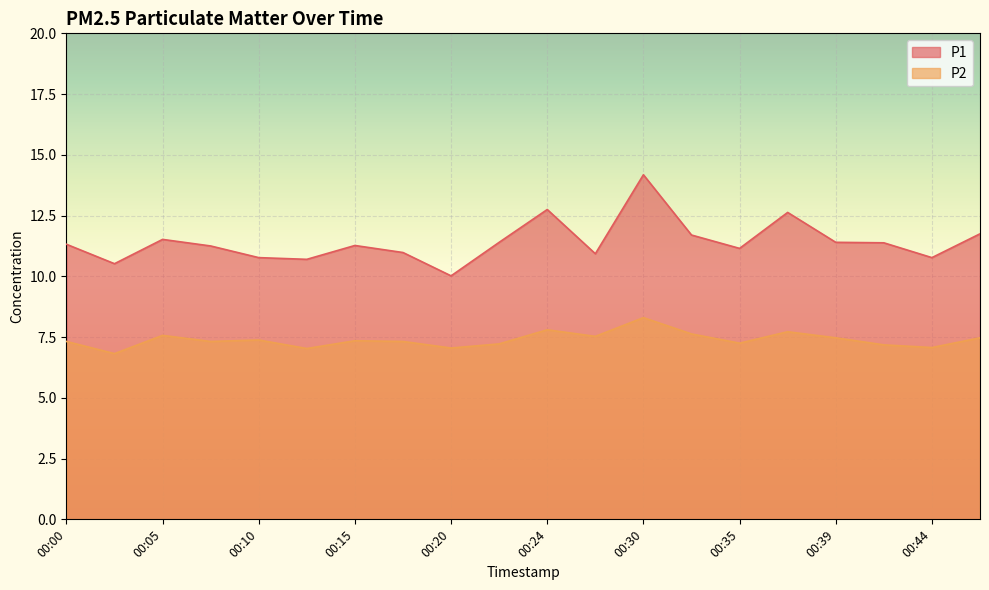

Which series has the largest range (max minus min)?

P1